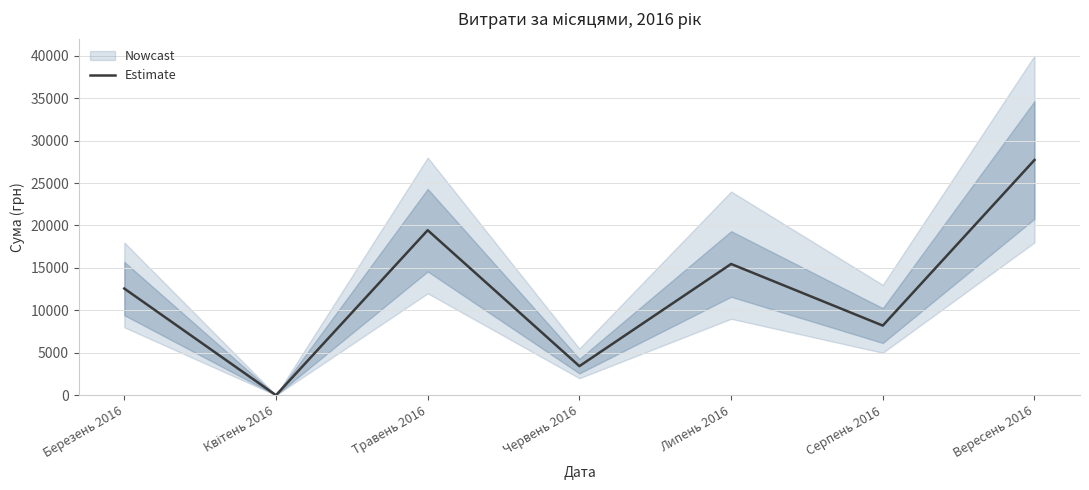

Reading left to right, what are all the values shown in this chart?

12567.0	0.0	19439.5	3424.0	15460.8	8203.0	27712.8